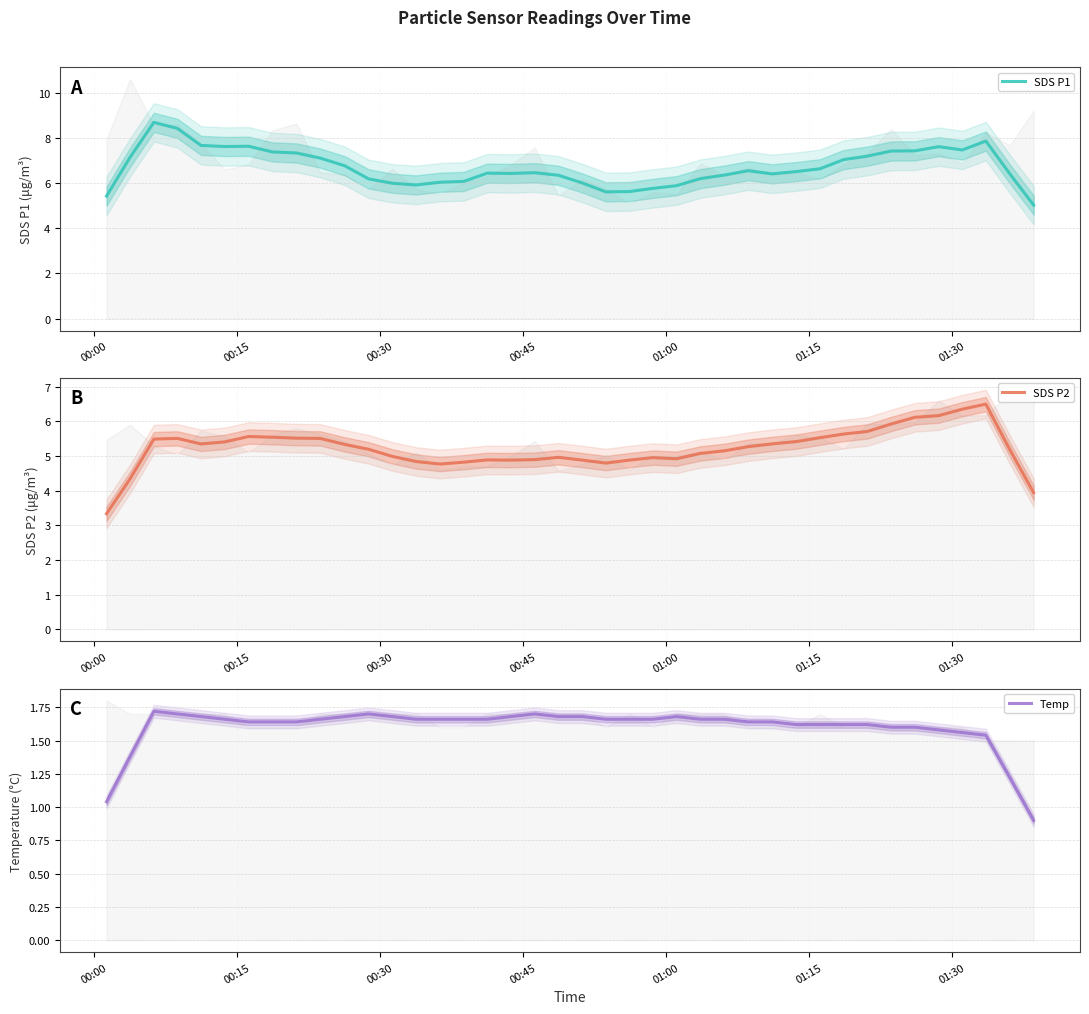

How many interior local peaks does the SDS P1 series have?

7